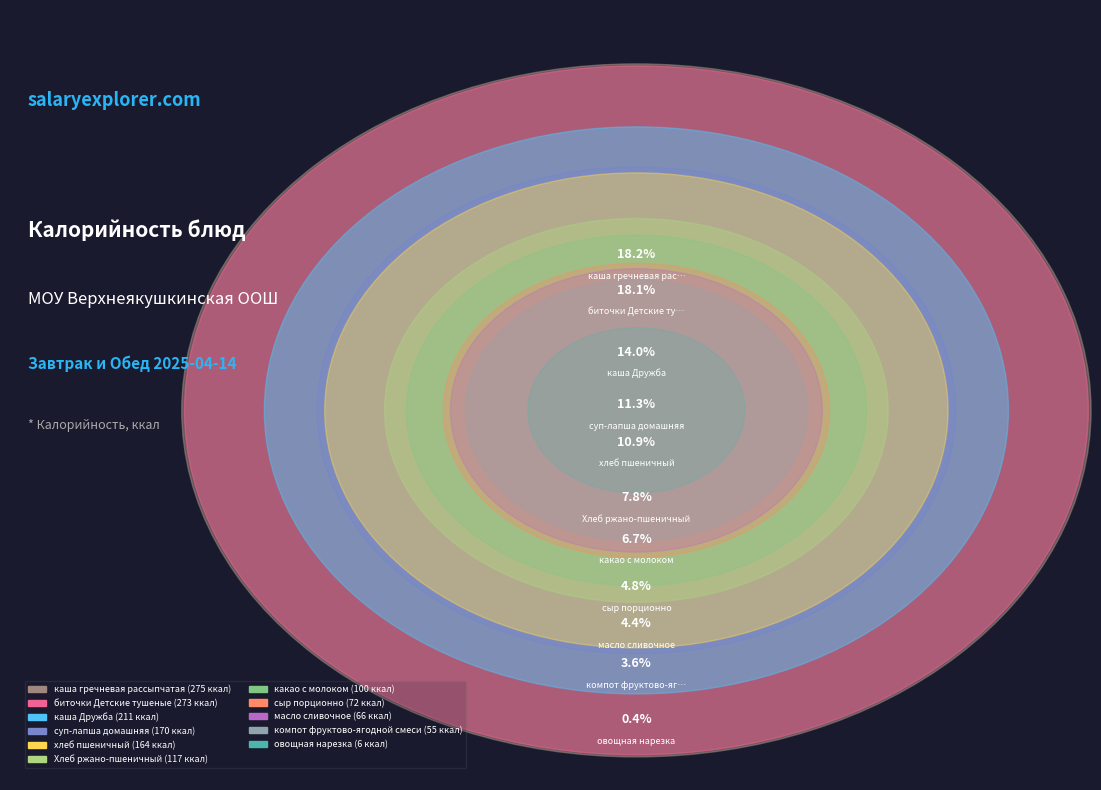

How many slices are in this pie chart?

11